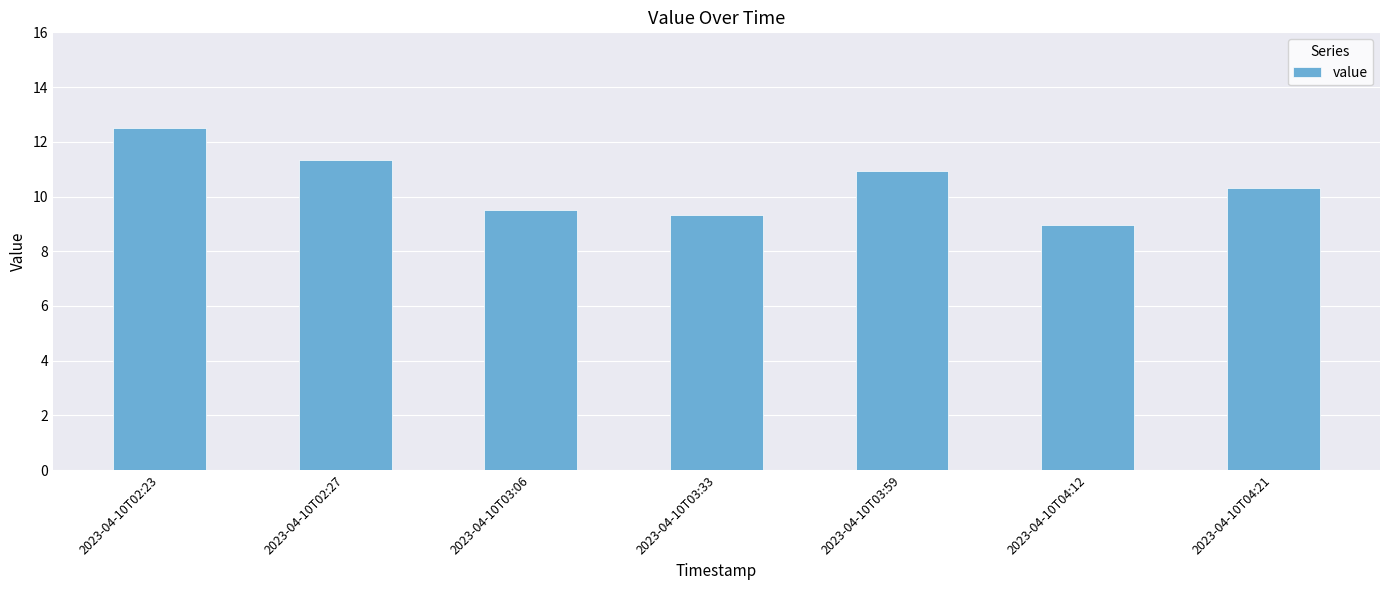

How many distinct data groups are displayed?

1